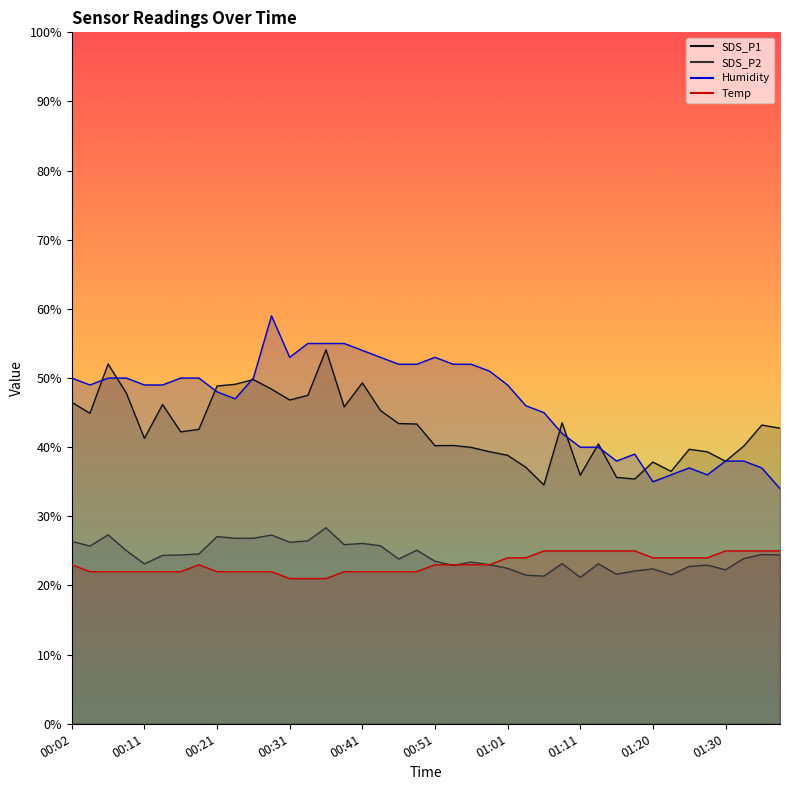

Where do Humidity and SDS_P1 first cross each other?

00:04 and 00:06